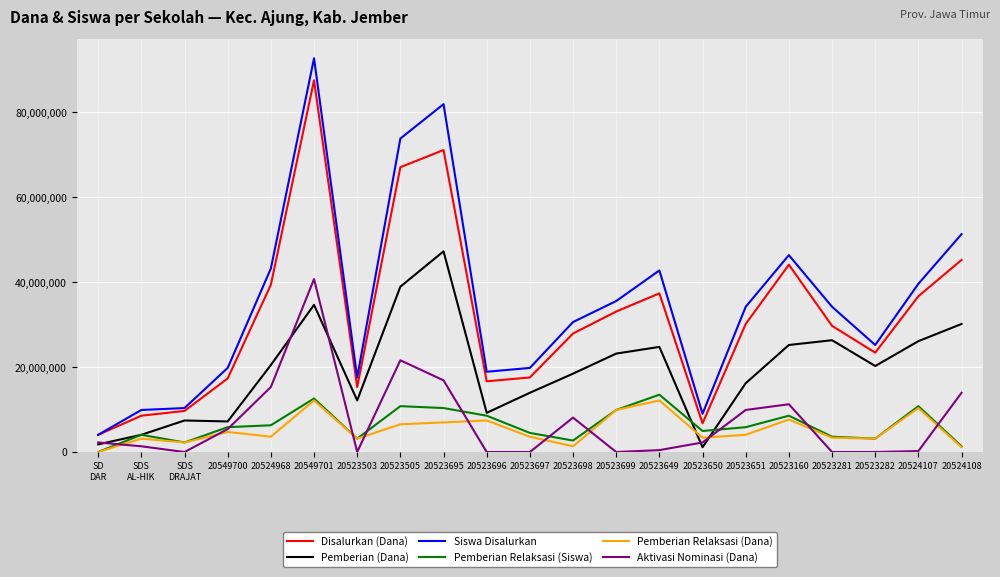

The value of Aktivasi Nominasi (Dana) at 20523697 is 0. True or false?

True